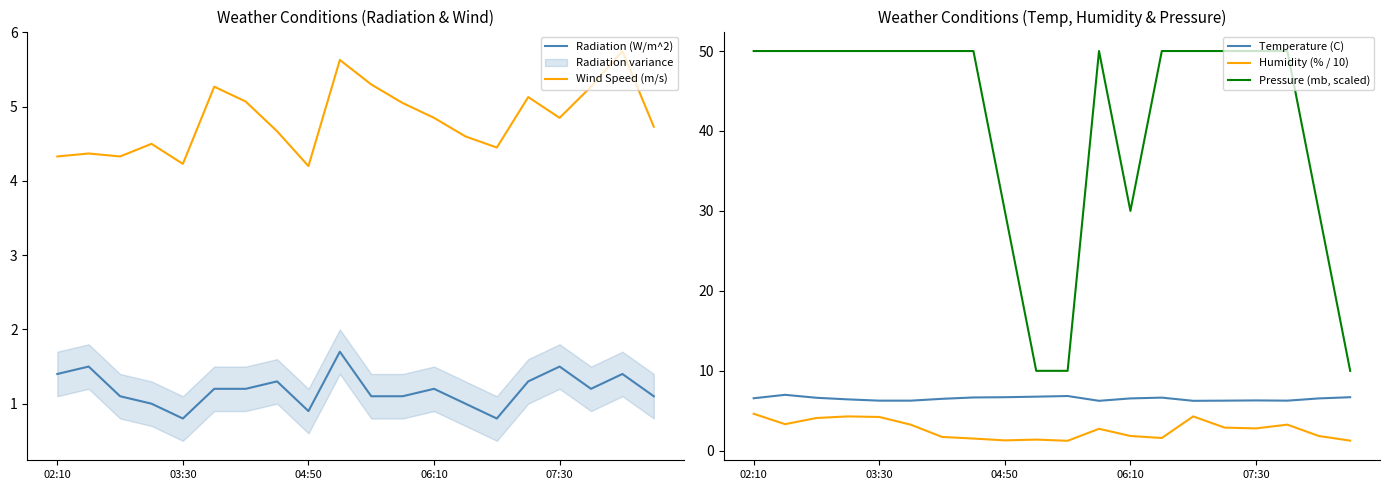

List the series in order of their peak value, lowest first.

Radiation (W/m^2), Humidity (% / 10), Wind Speed (m/s), Temperature (C), Pressure (mb, scaled)